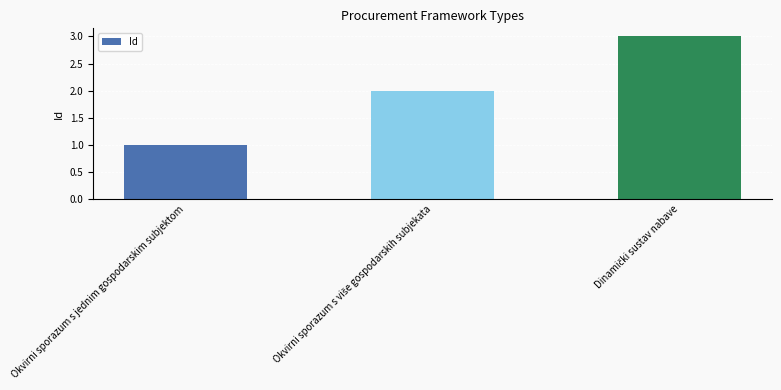

True or false: the data shows 1 at Okvirni sporazum s jednim gospodarskim subjektom.

True